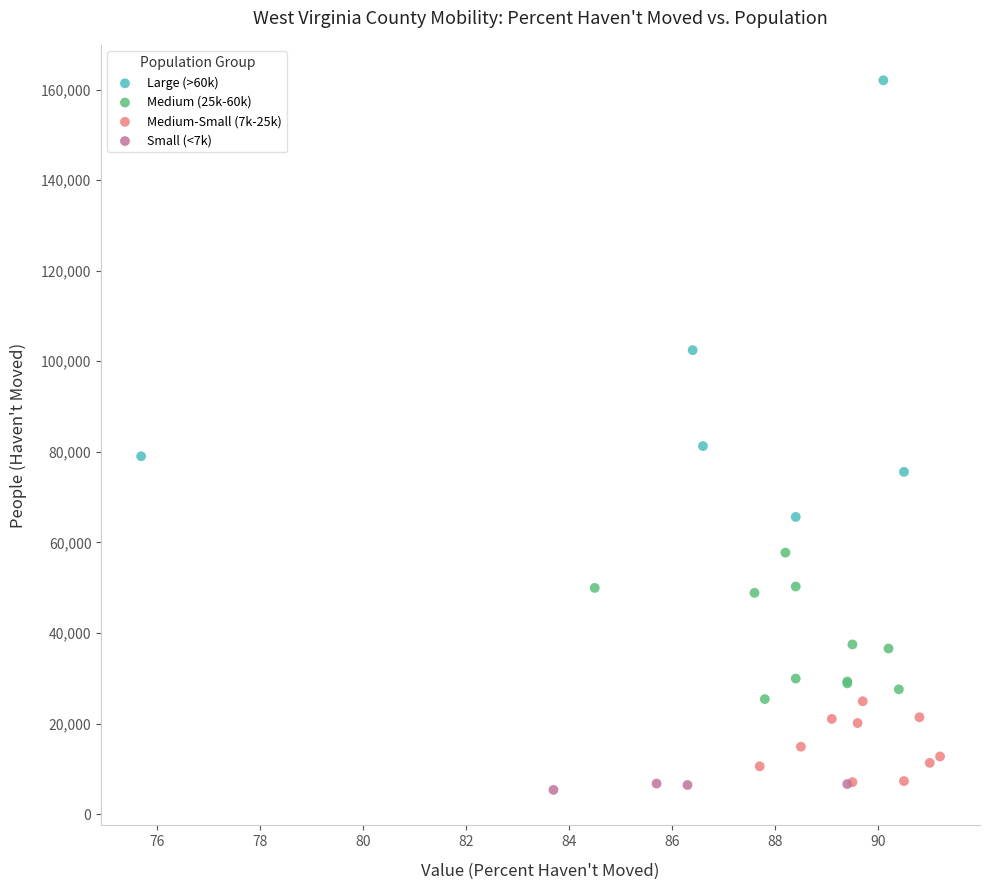

Which series reaches the maximum Y coordinate?

Large (>60k)